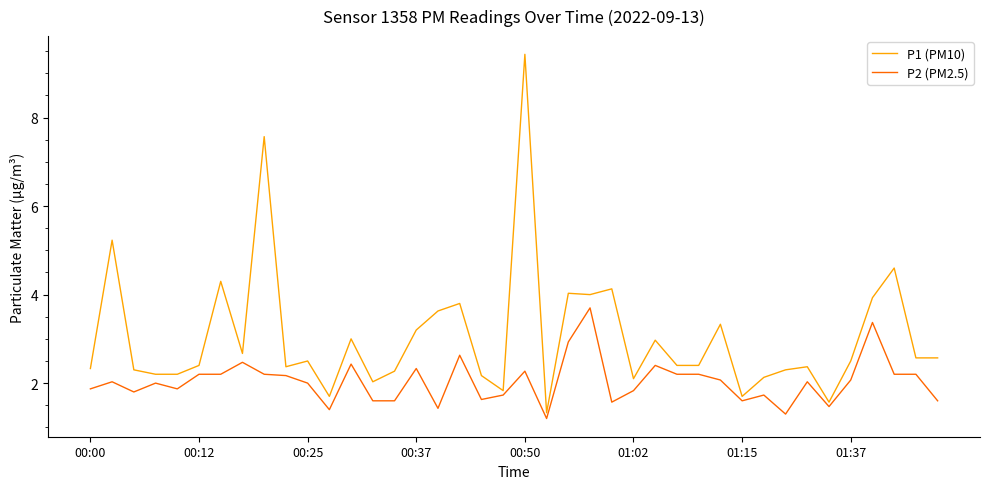

Reading left to right, extract all data points from this chart.

P1 (PM10): 2.3	5.2	2.3	2.2	2.2	2.4	4.3	2.7	7.6	2.4	2.5	1.7	3.0	2.0	2.3	3.2	3.6	3.8	2.2	1.8	9.4	1.3	4.0	4.0	4.1	2.1	3.0	2.4	2.4	3.3	1.7	2.1	2.3	2.4	1.6	2.5	3.9	4.6	2.6	2.6
P2 (PM2.5): 1.9	2.0	1.8	2.0	1.9	2.2	2.2	2.5	2.2	2.2	2.0	1.4	2.4	1.6	1.6	2.3	1.4	2.6	1.6	1.7	2.3	1.2	2.9	3.7	1.6	1.8	2.4	2.2	2.2	2.1	1.6	1.7	1.3	2.0	1.5	2.1	3.4	2.2	2.2	1.6